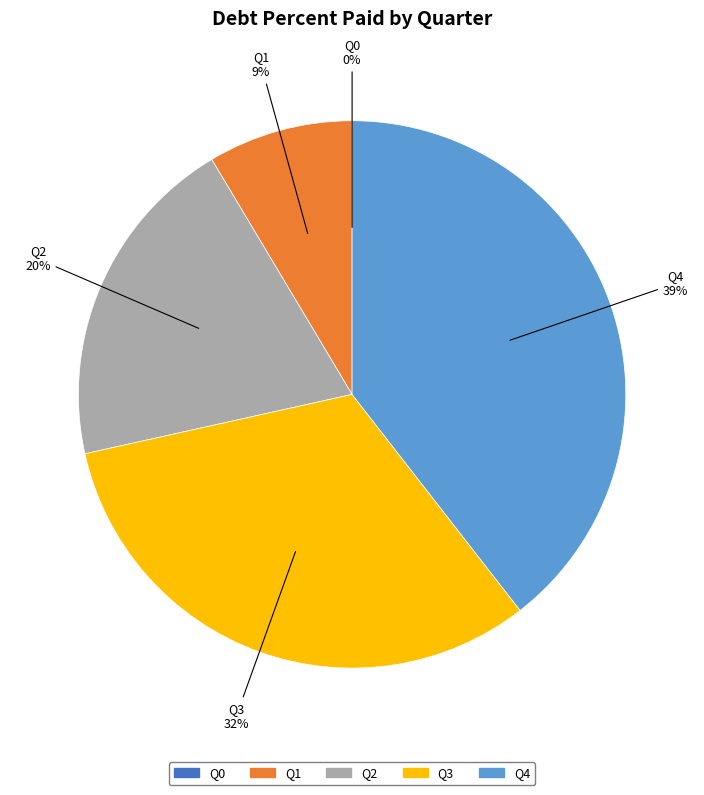

To the nearest percent, what portion does Q1 represent?

9%